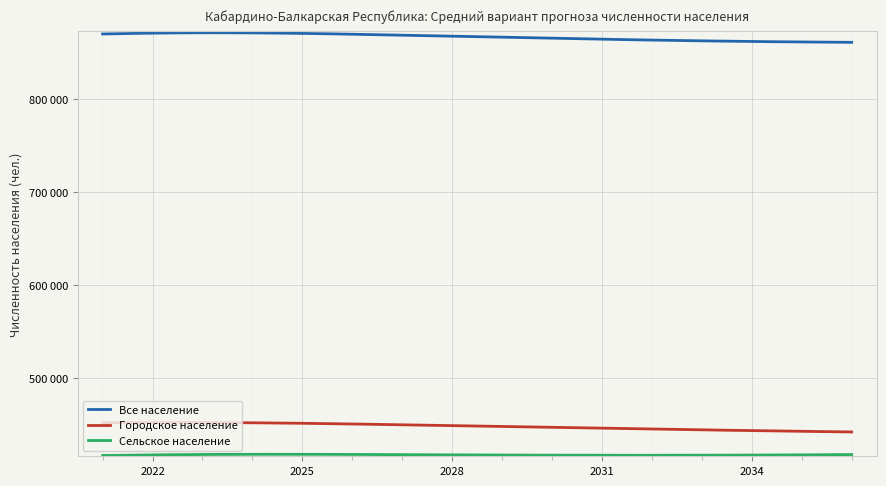

Which label corresponds to the largest value in the chart?

2023